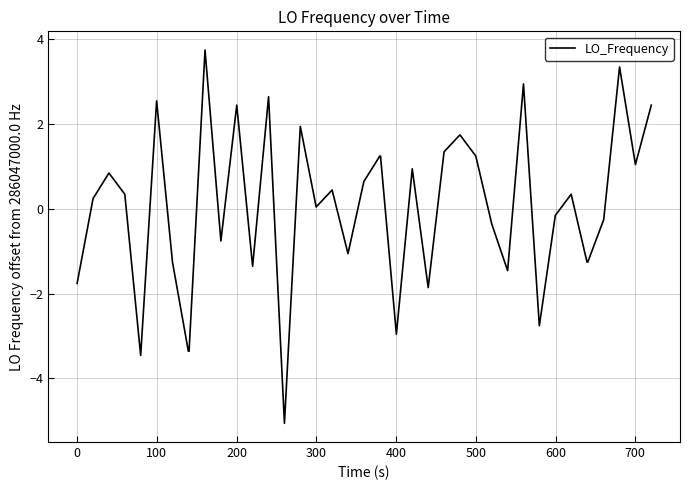

What is the maximum value shown in the chart?

3.7